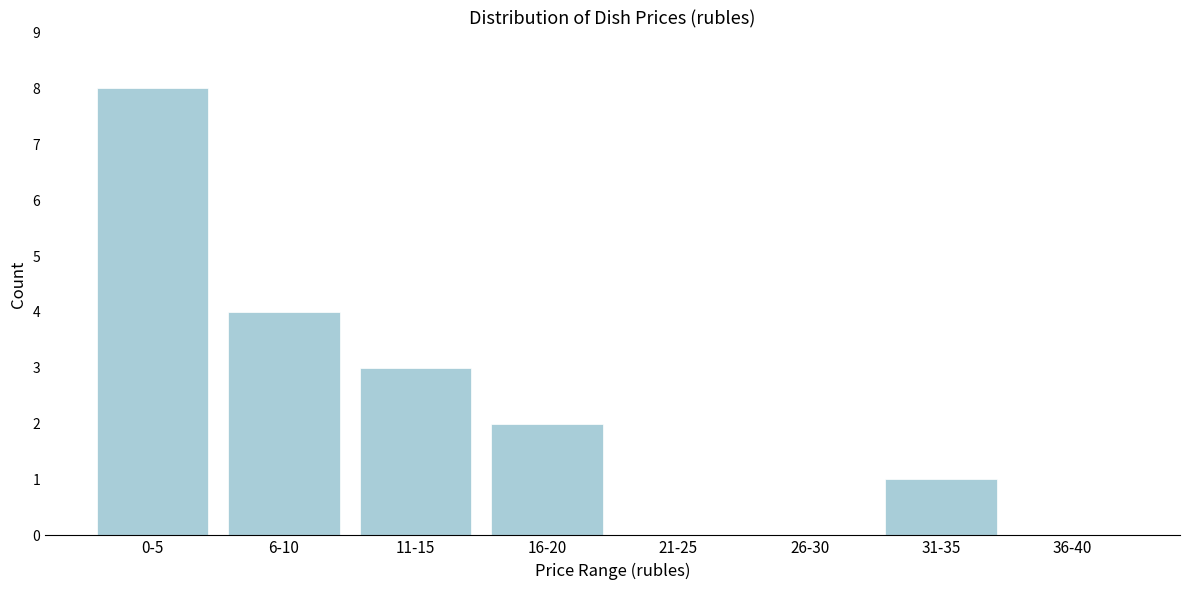

Reading left to right, extract all data points from this chart.

0-5=8	6-10=4	11-15=3	16-20=2	21-25=0	26-30=0	31-35=1	36-40=0